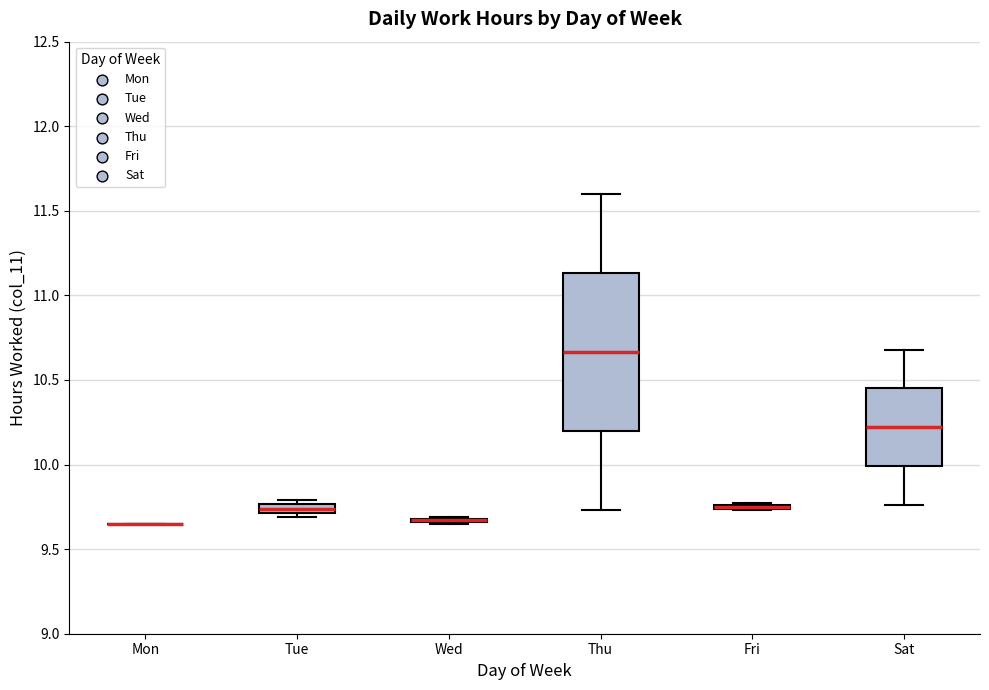

Where does the median line of the box for Thu sit on the y-axis? The values are not printed on the chart, so give them approximately, as read against the axis.

10.65